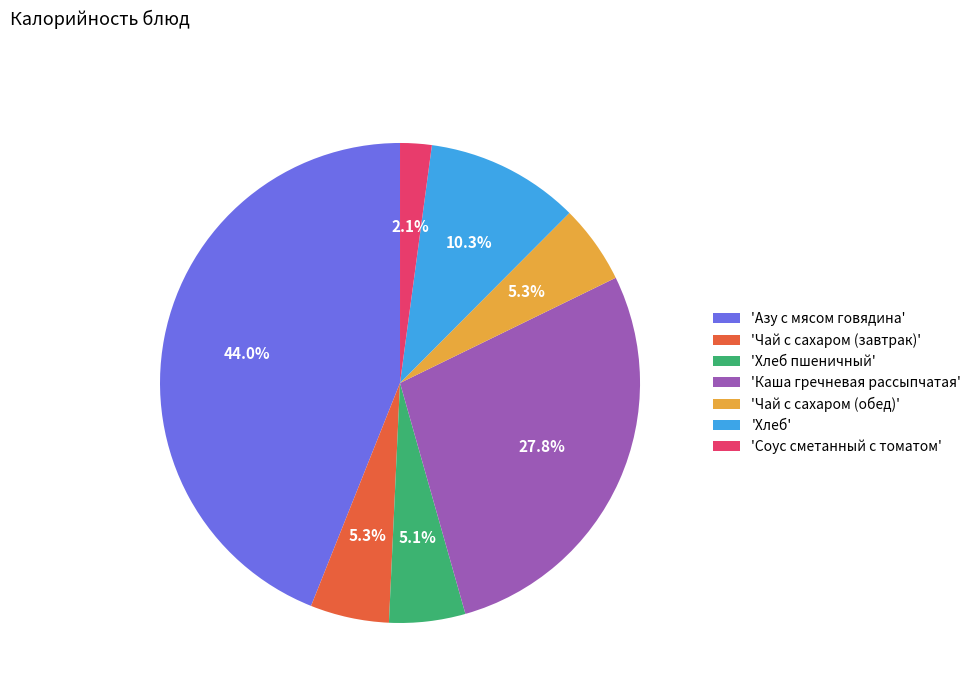

Which has a higher value, 'Чай с сахаром (обед)' or 'Соус сметанный с томатом'?

'Чай с сахаром (обед)'